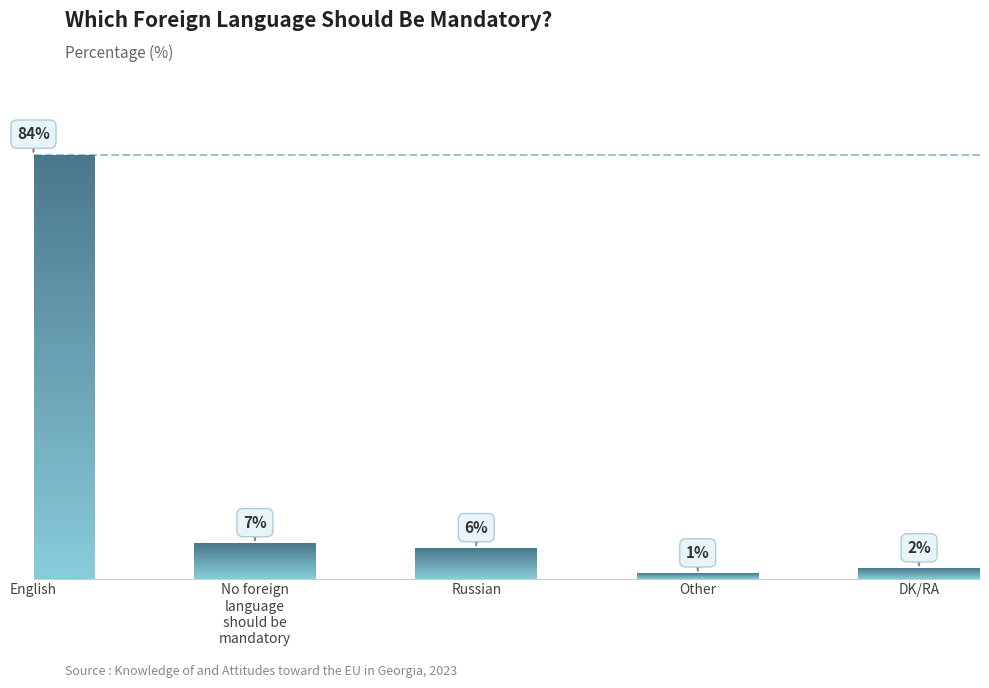

What is the minimum value shown in the chart?

1